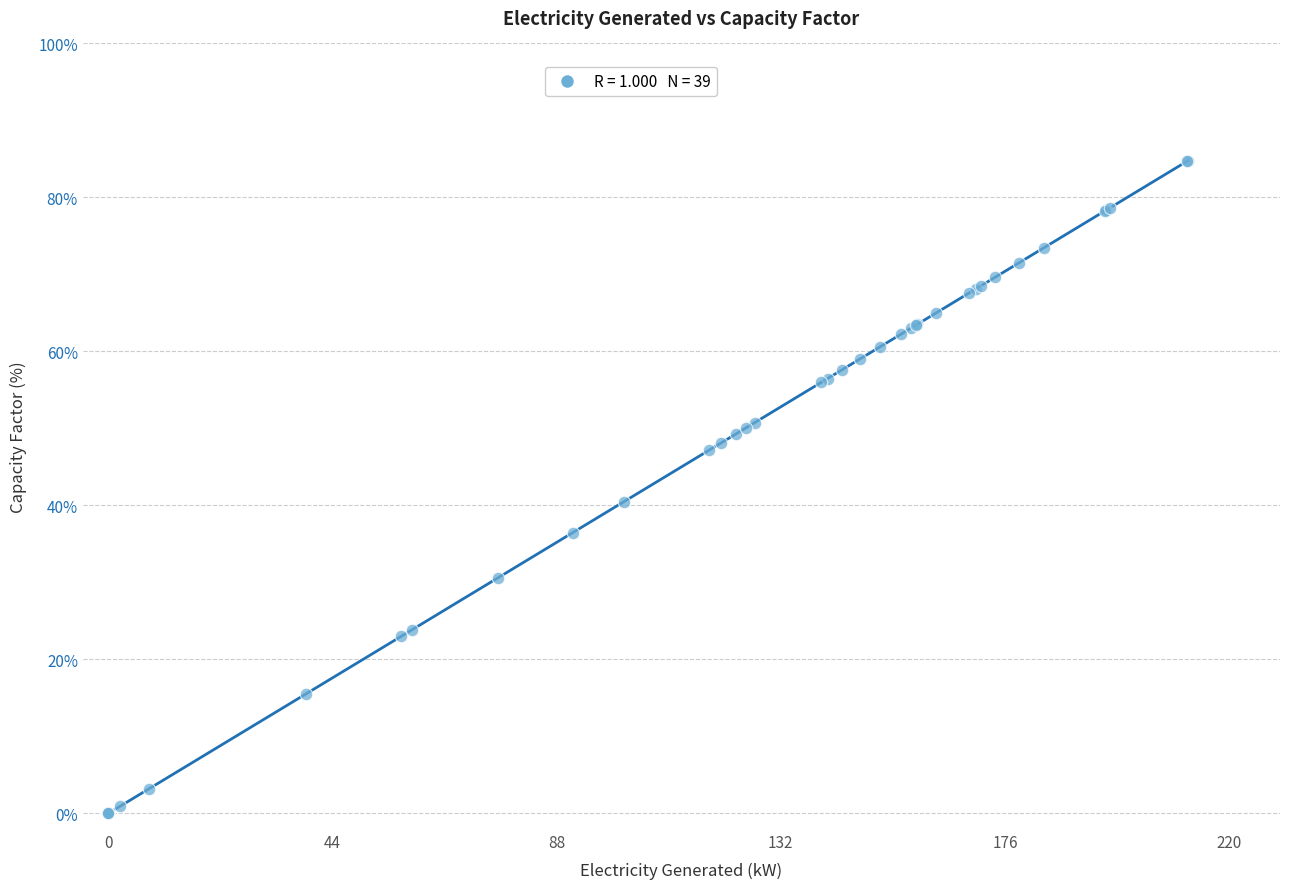

What Y value in the scatter plot is closest to 42?

40.5